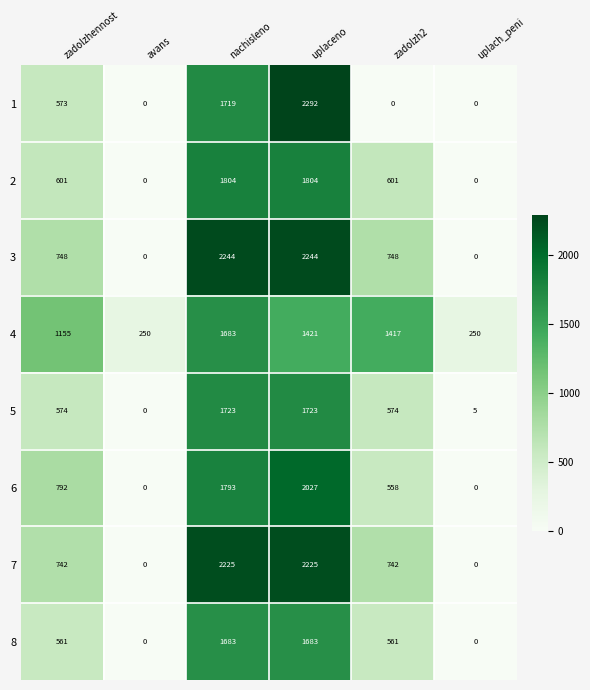

Read the 5 value at zadolzhennost, to the nearest 50.

550